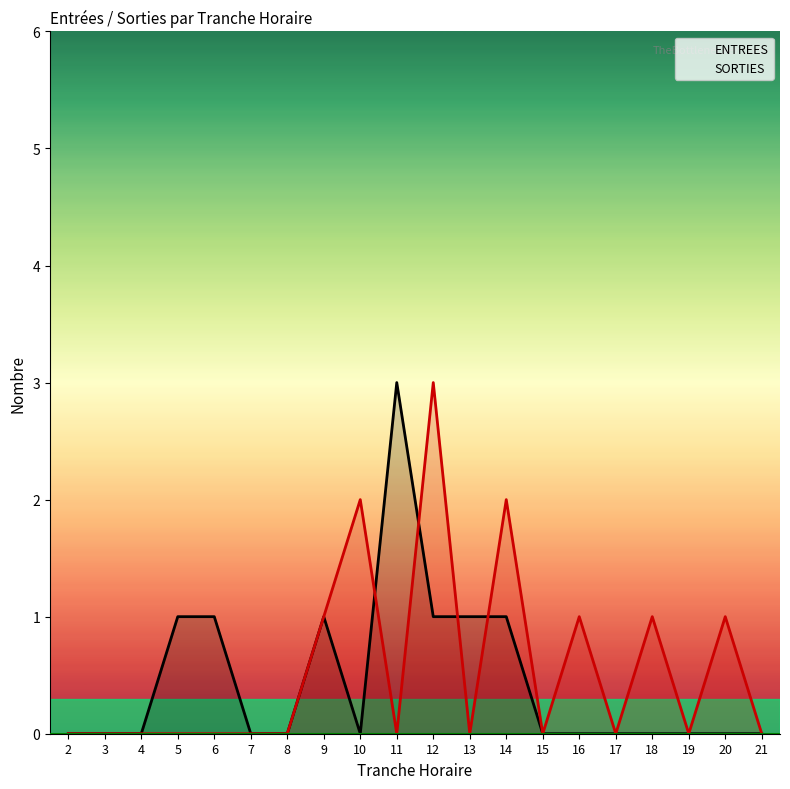

Count the ENTREES values in the range 0 to 1.

19